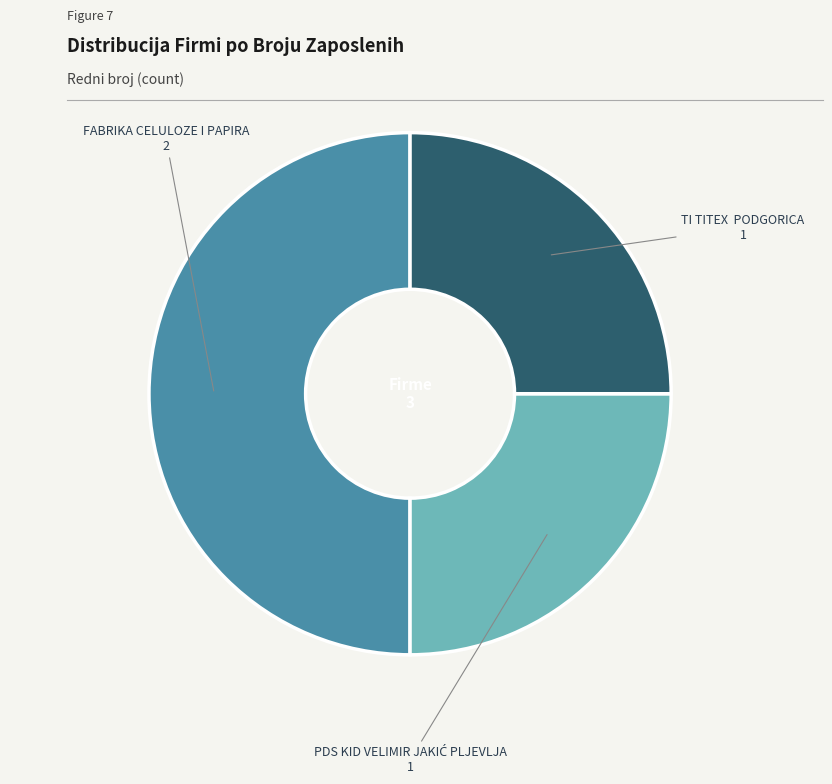

Is TI TITEX PODGORICA the majority of the pie?

No